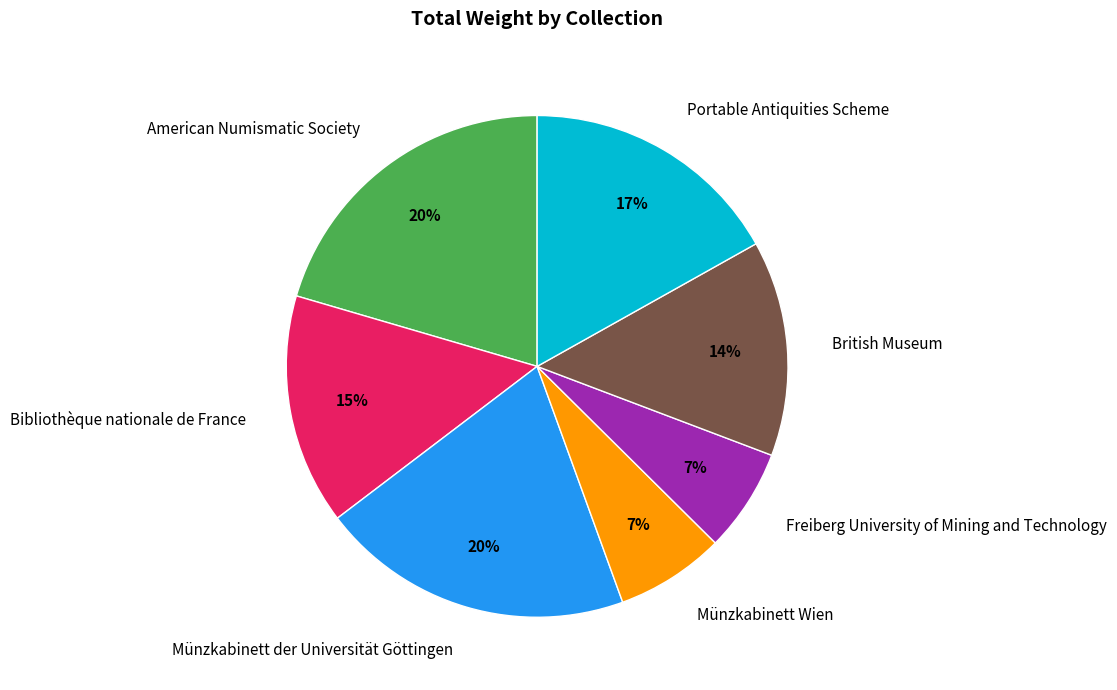

Is British Museum the majority of the pie?

No